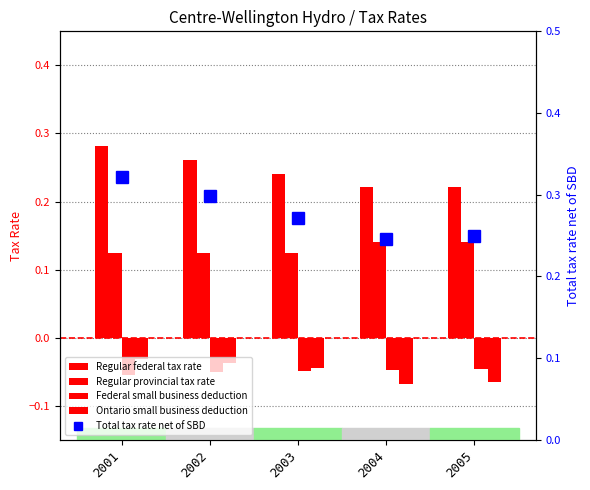

Read the Total tax rate net of SBD value at 2003.

0.3